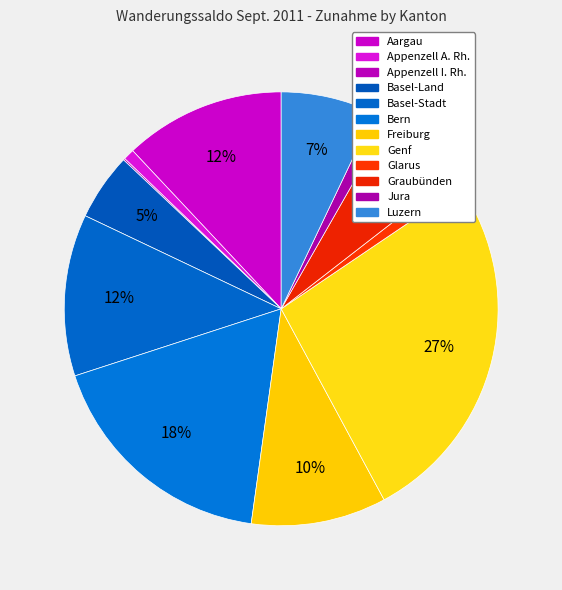

Count the number of slices in the pie.

12